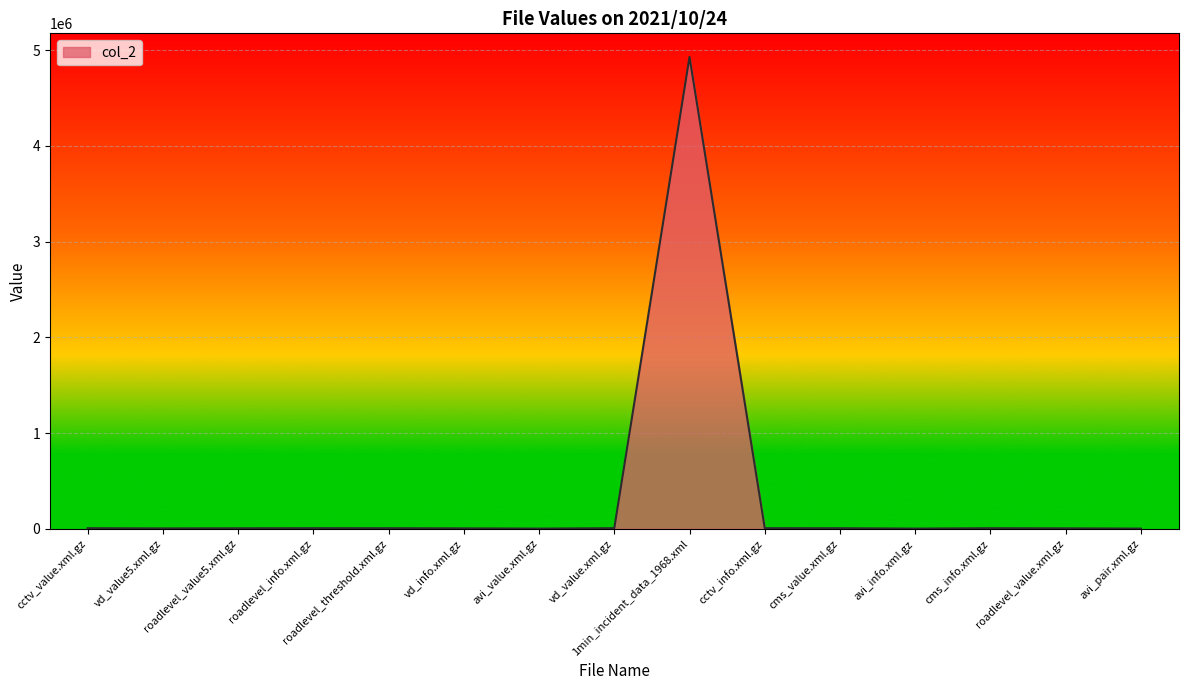

What is the difference between the maximum and minimum values?

4928842